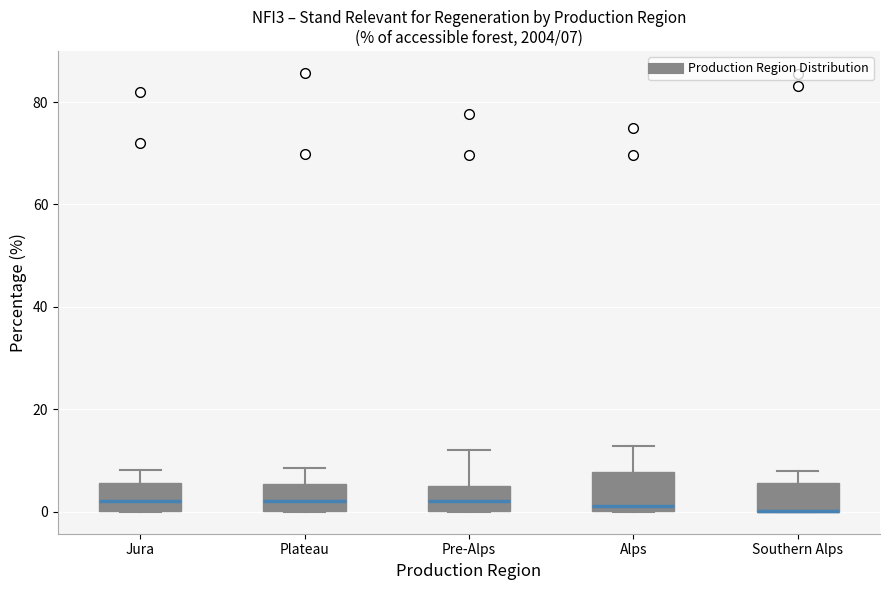

Which box is the tallest, from its lower edge to its upper edge?

Alps